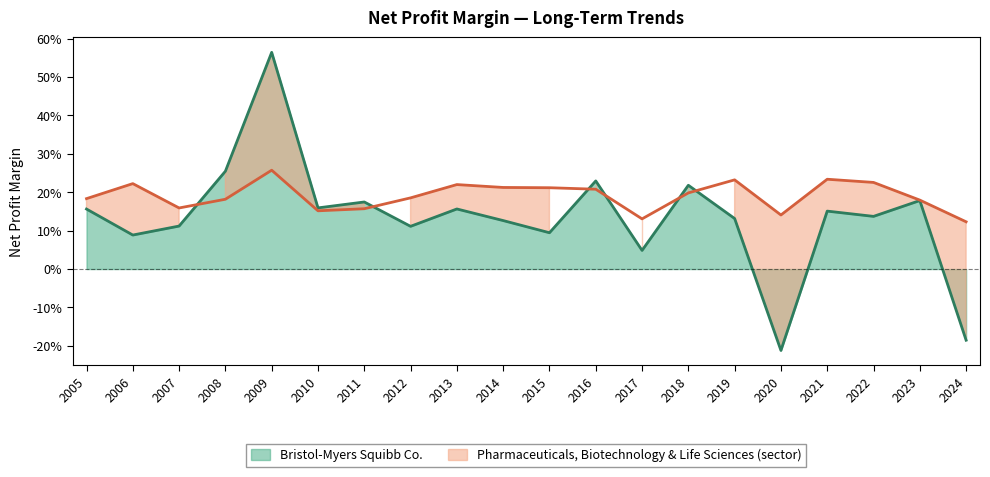

The value of Bristol-Myers Squibb Co. at 2006 is 0.1. True or false?

True